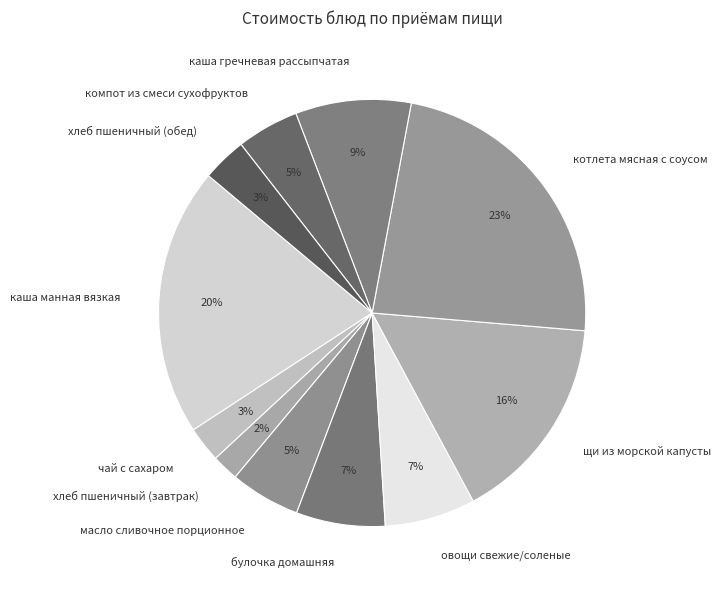

To the nearest percent, what percentage of the pie is овощи свежие/соленые?

7%